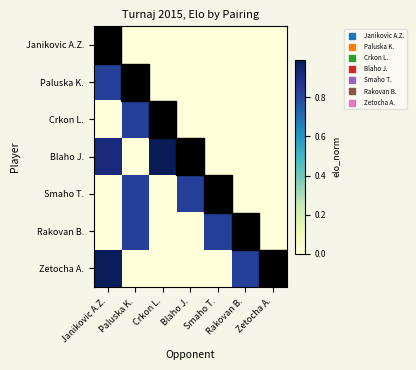

At how many categories does at least one series exceed 0?

6